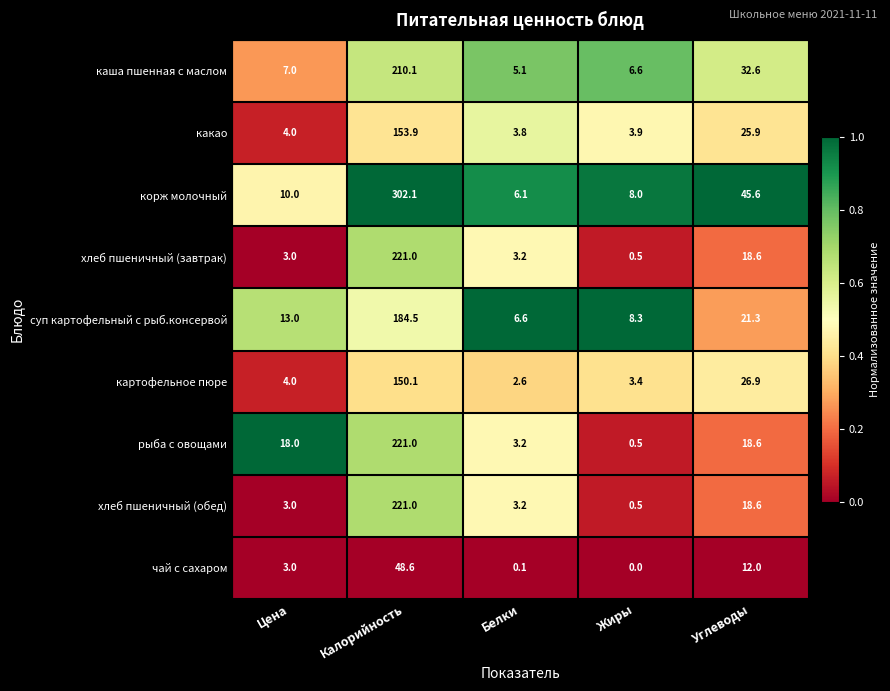

What is the difference between the корж молочный values at Калорийность and Белки?

296.0